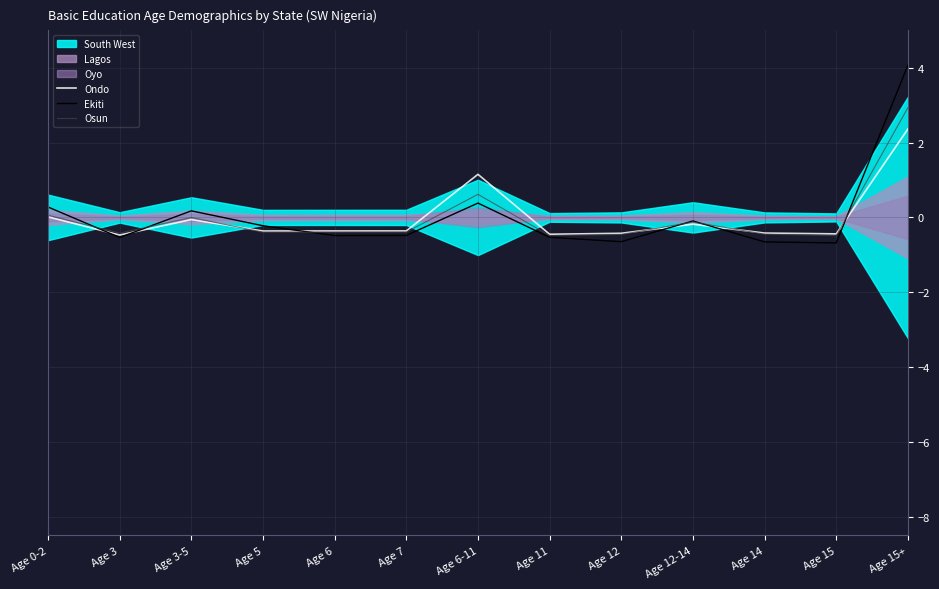

What is the sum of all Ekiti values?

0.6